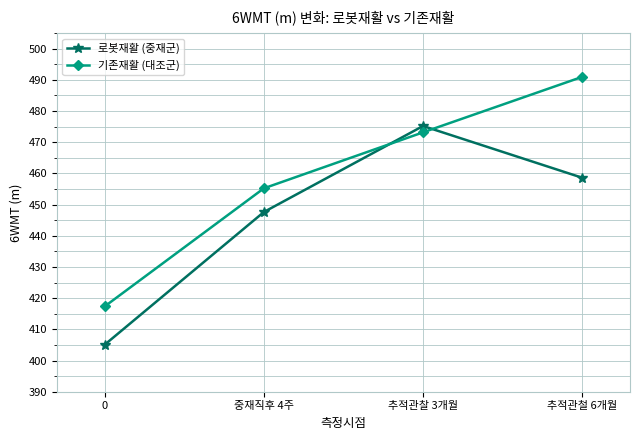

What is the spread (max minus min) of values at 추적관찰 3개월?

2.0